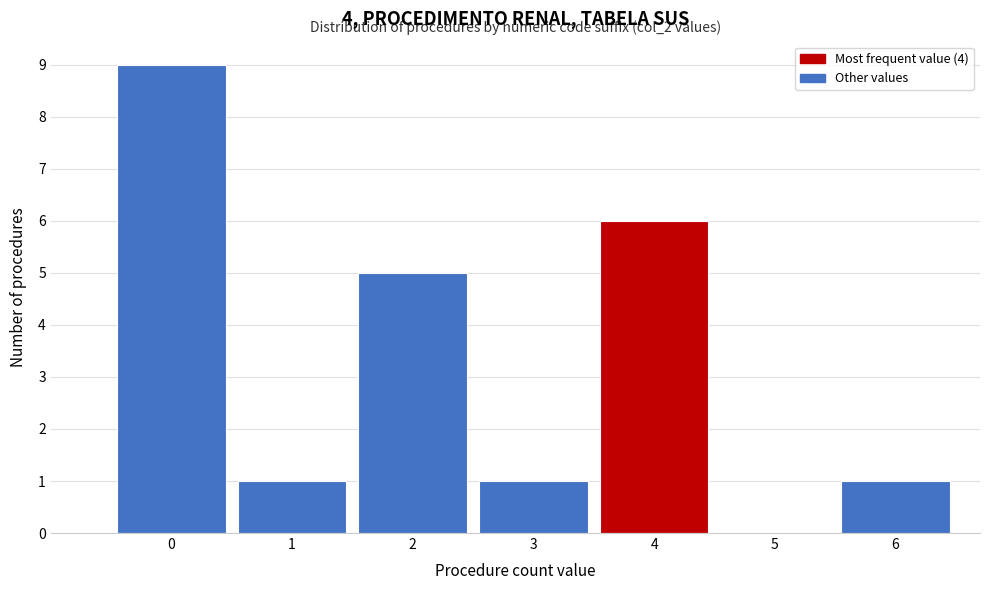

Reading left to right, list all the values displayed in this chart.

0=9	1=1	2=5	3=1	4=6	5=0	6=1